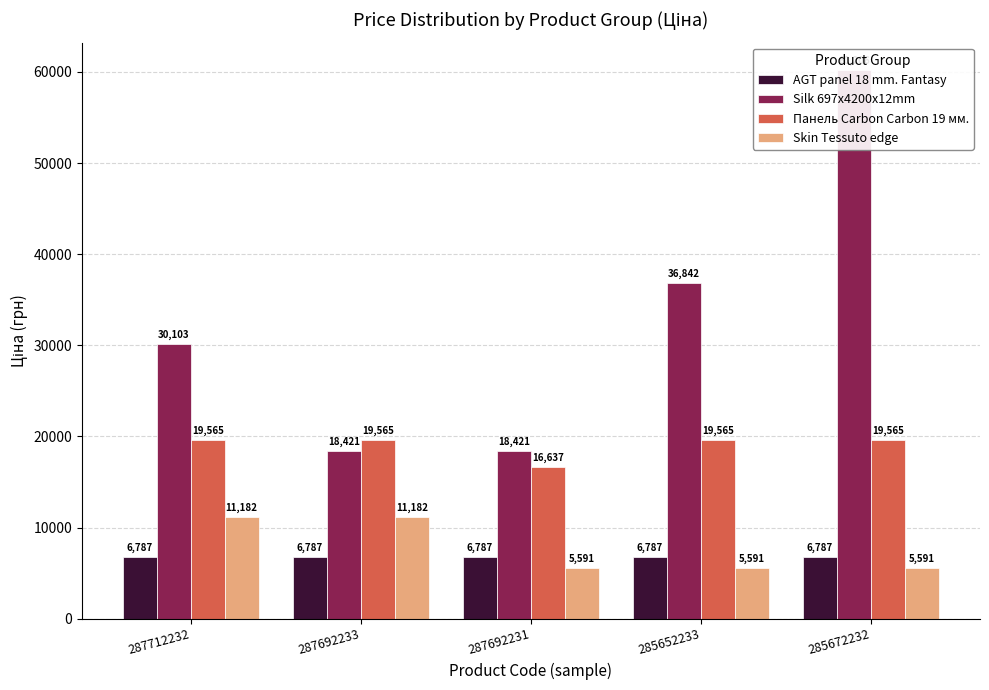

True or false: Silk 697x4200x12mm has a value of 16740.6 at 285672232.

False